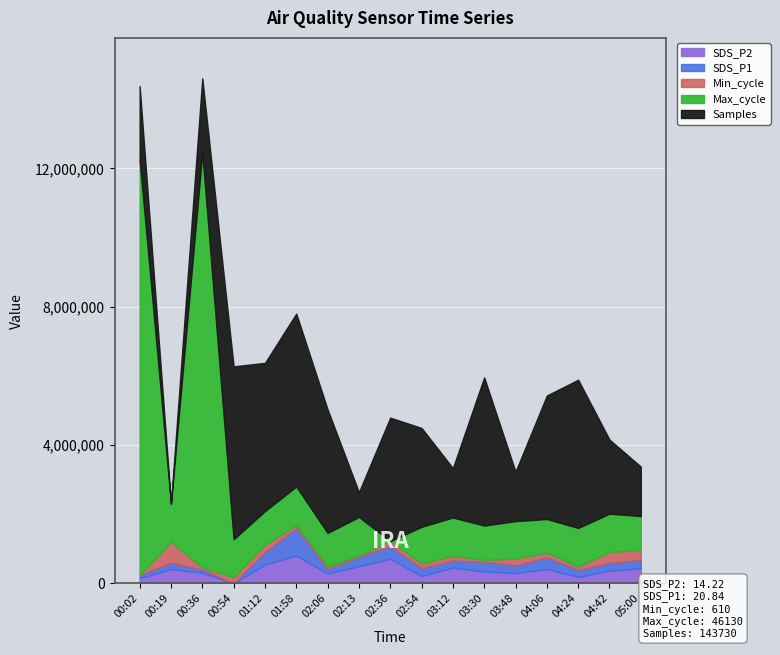

The value of SDS_P2 at 03:30 is 339295.4. True or false?

True